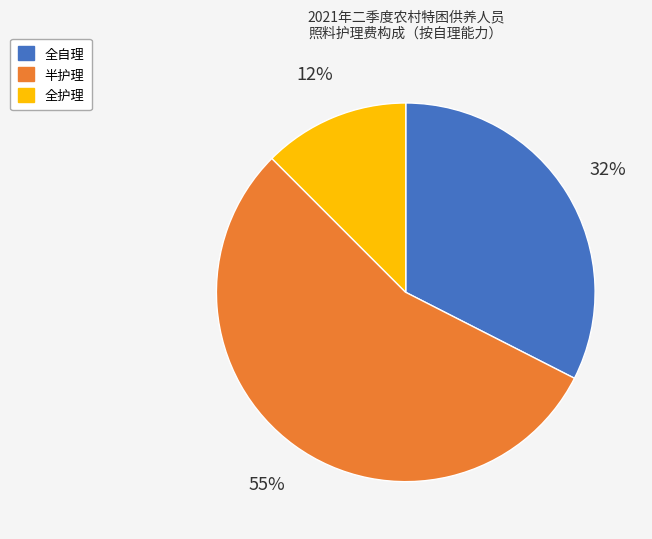

Which slice is the smallest?

全护理